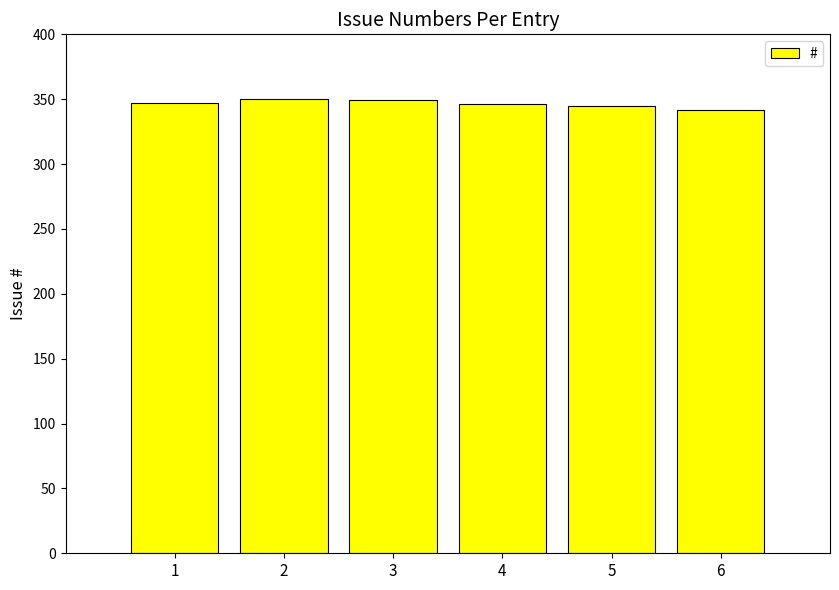

How many data points are less than 347?

3